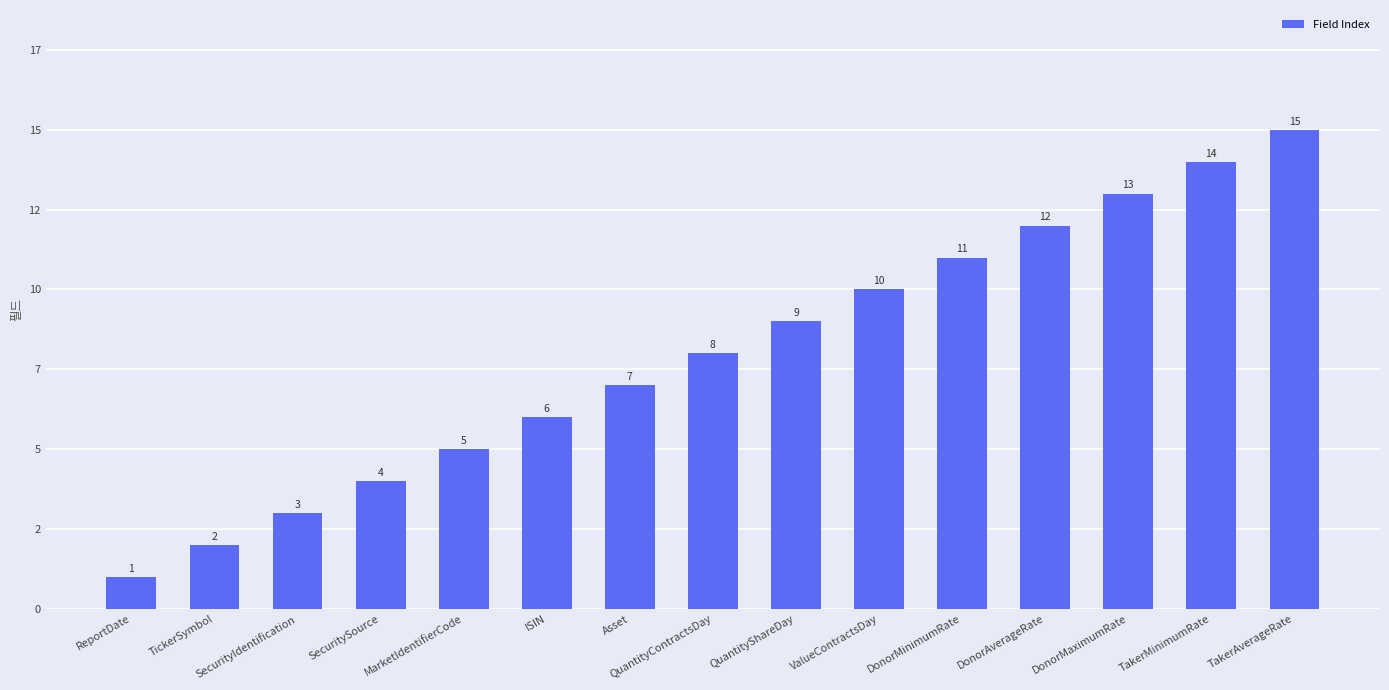

What is the maximum value shown in the chart?

15